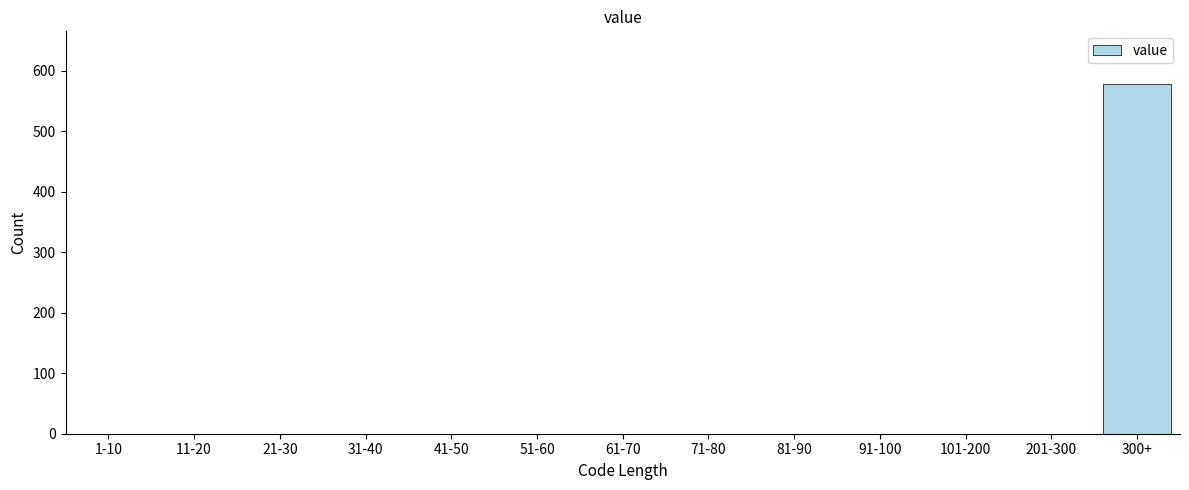

Reading right to left, what are all the values shown in this chart?

300+=578	201-300=0	101-200=0	91-100=0	81-90=0	71-80=0	61-70=0	51-60=0	41-50=0	31-40=0	21-30=0	11-20=0	1-10=0